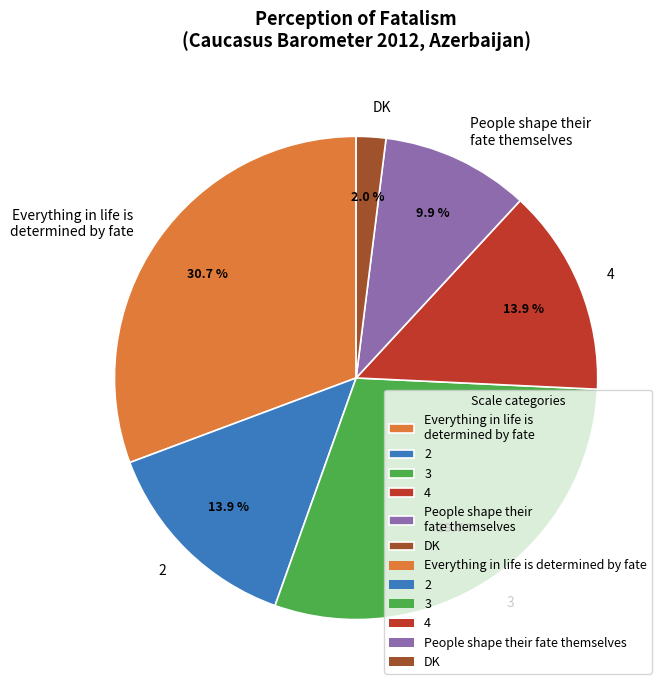

What is the ratio of the value at Everything in life is determined by fate to the value at 3?

1.0